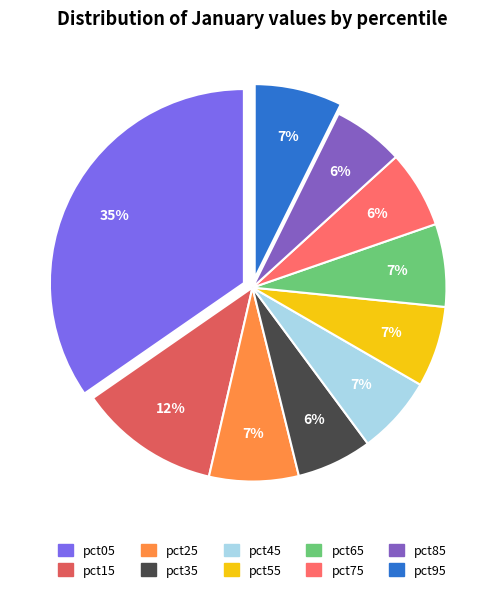

To the nearest percent, what percentage of the pie is pct85?

6%